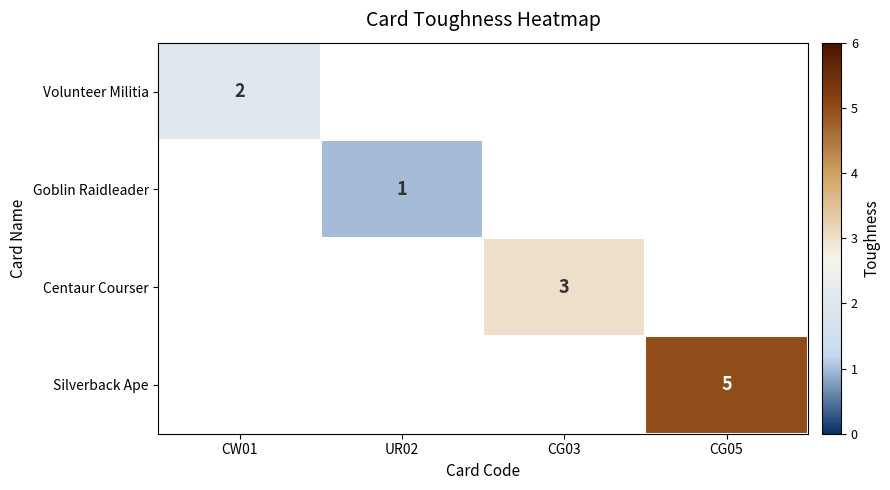

Count the number of data series in this chart.

4